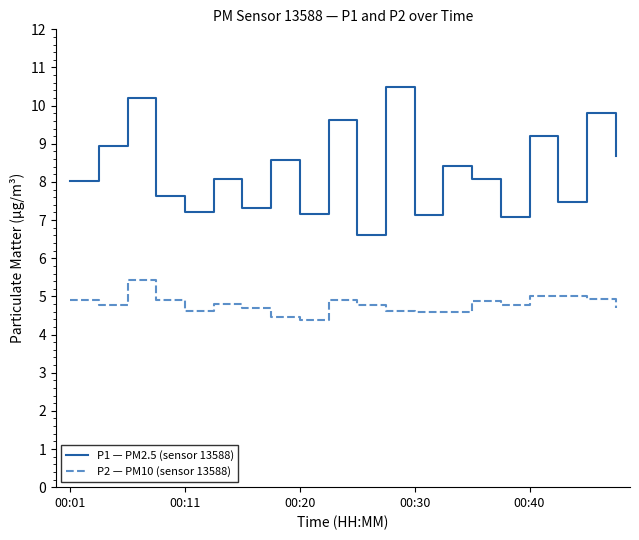

True or false: P2 — PM10 (sensor 13588) and P1 — PM2.5 (sensor 13588) intersect in this chart.

False